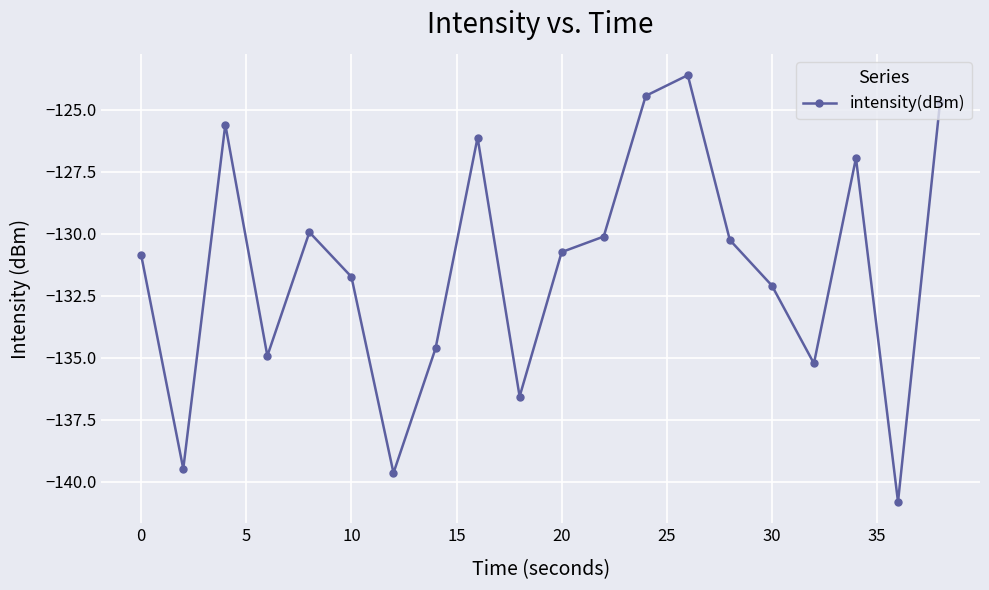

What is the average value?

-131.4